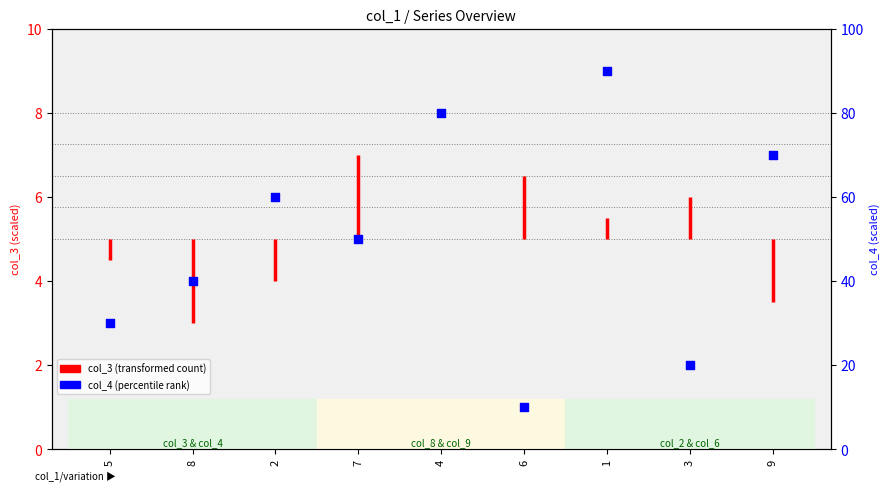

Between 6 and 9, which is larger?

9